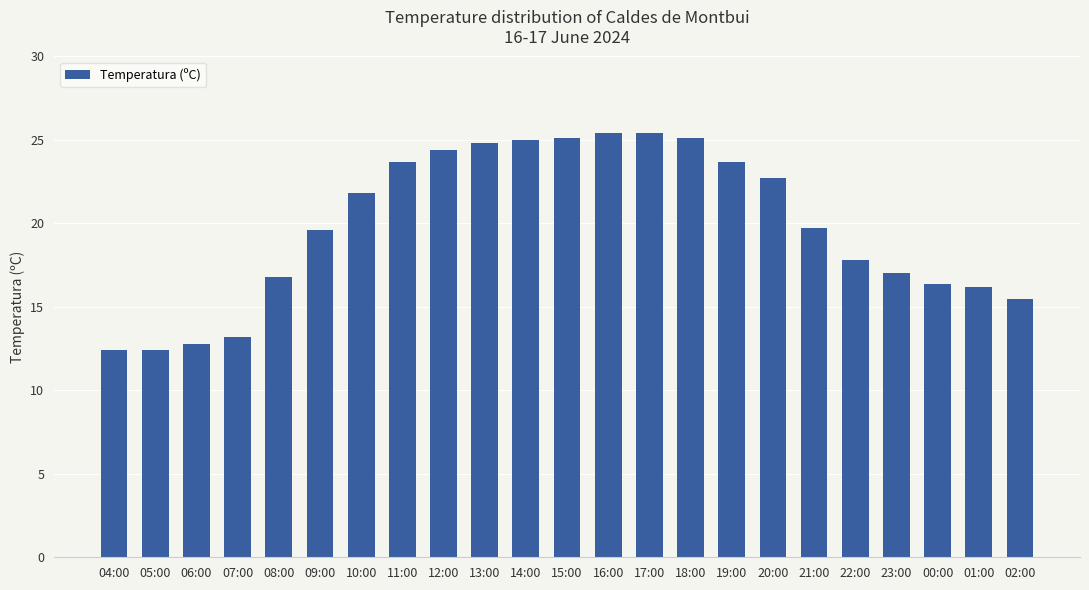

How many data points are less than 19?

10